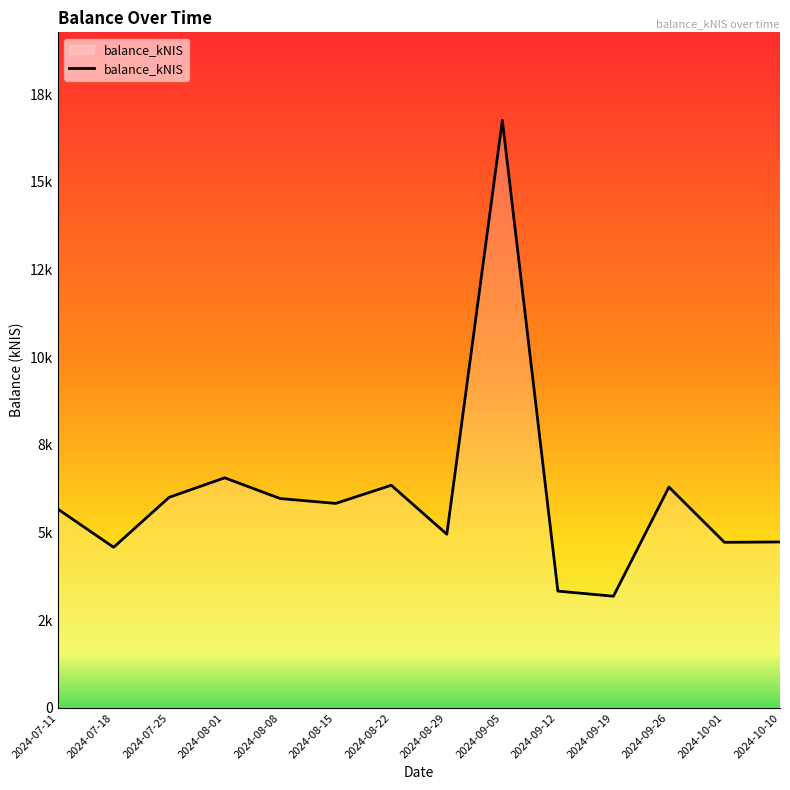

What is the ratio of the value at 2024-08-22 to the value at 2024-07-11?

1.1